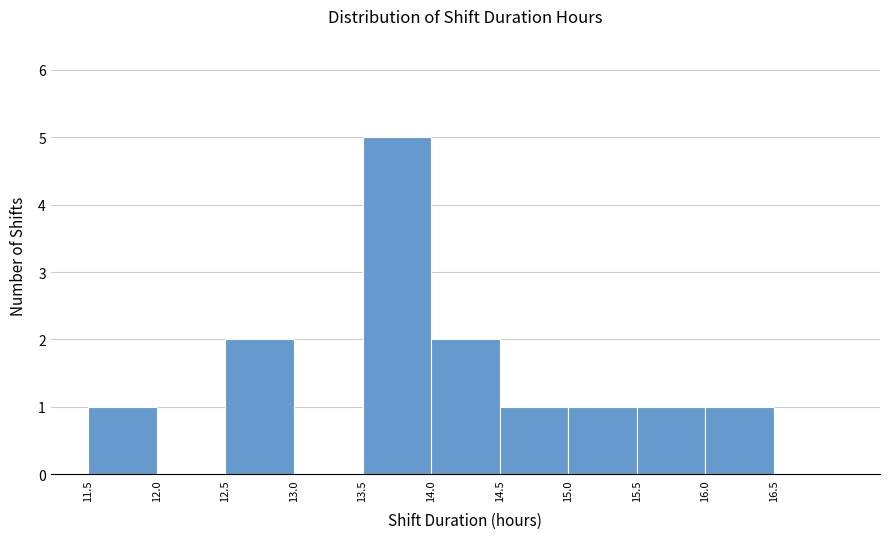

Reading left to right, list every bar in this chart as the range it spans on the x-axis followed by its height. The values are not printed on the chart, so give them approximately, as read against the axis.

11.5 to 12.0: 1
12.0 to 12.5: 0
12.5 to 13.0: 2
13.0 to 13.5: 0
13.5 to 14.0: 5
14.0 to 14.5: 2
14.5 to 15.0: 1
15.0 to 15.5: 1
15.5 to 16.0: 1
16.0 to 16.5: 1
16.5 to 17.0: 0